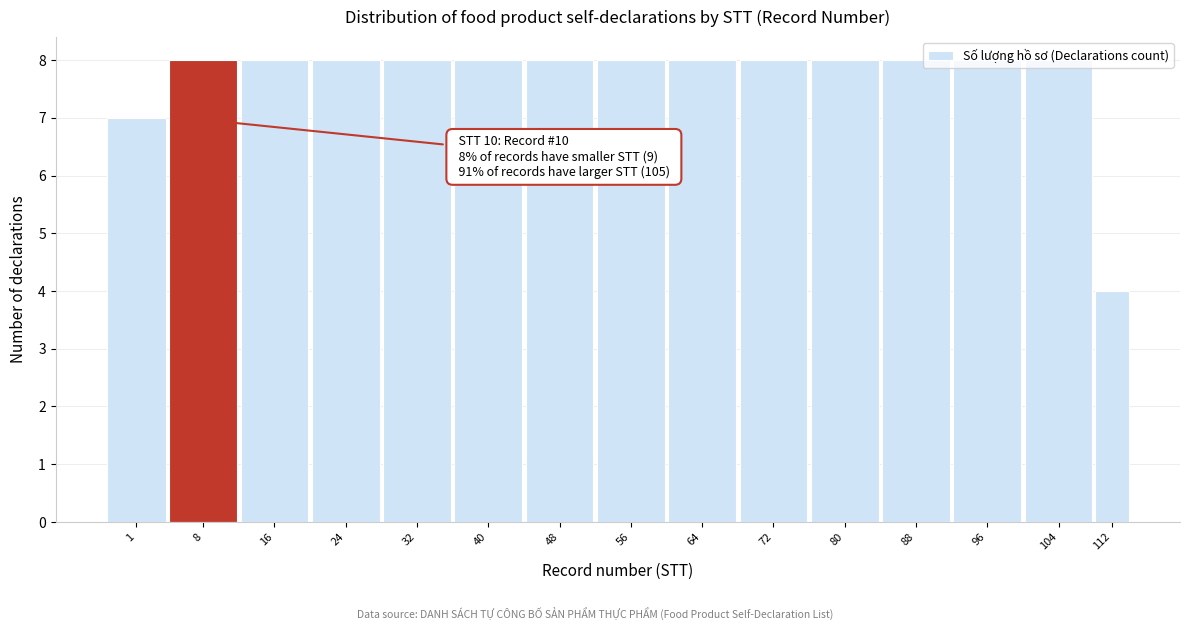

Which has a higher value, 112 or 16?

16